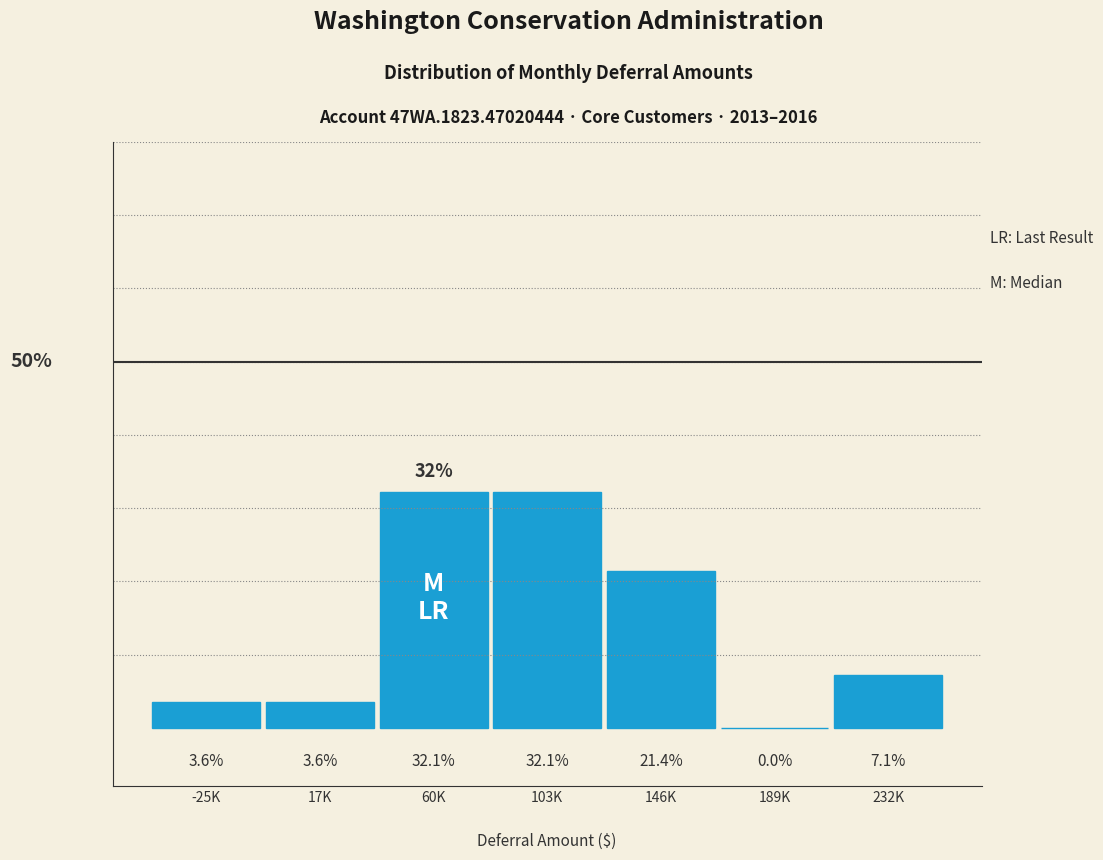

Are the bars horizontal?

No